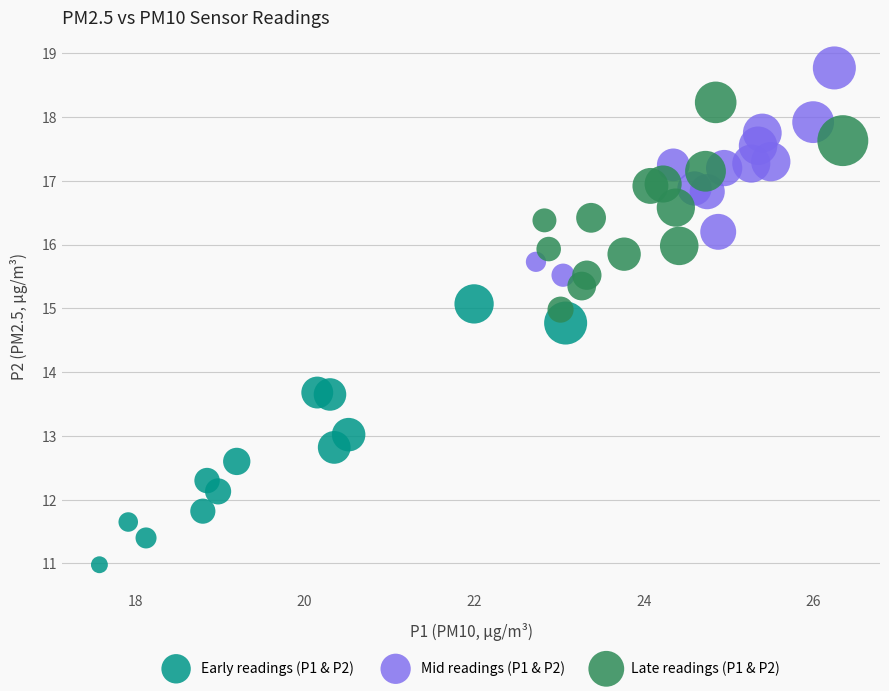

Which series contains the lowest Y value?

Early readings (P1 & P2)